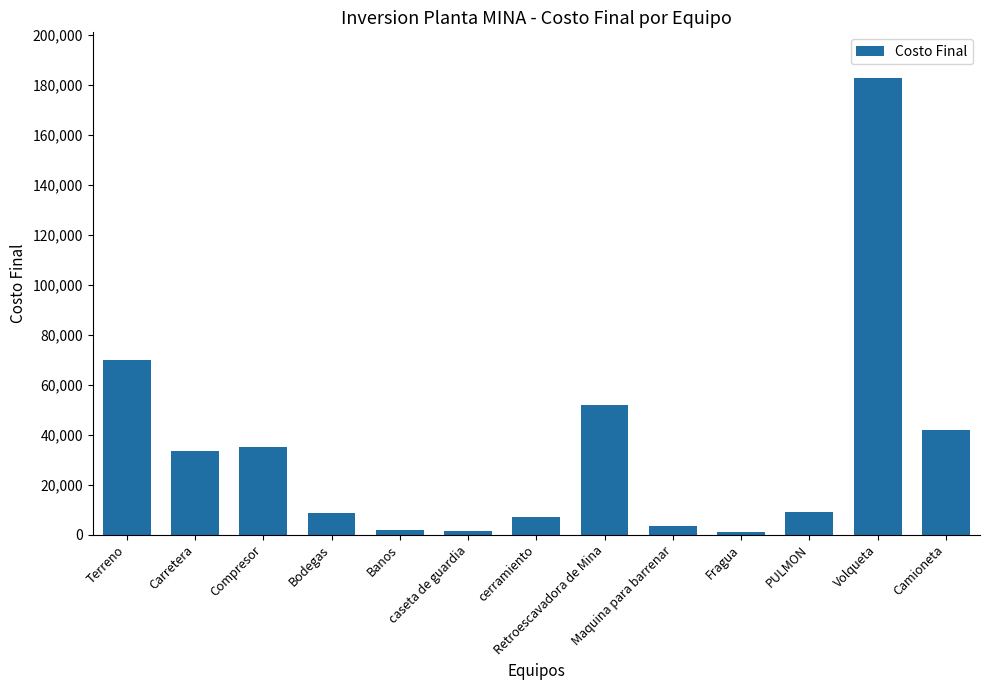

What is the maximum value shown in the chart?

182784